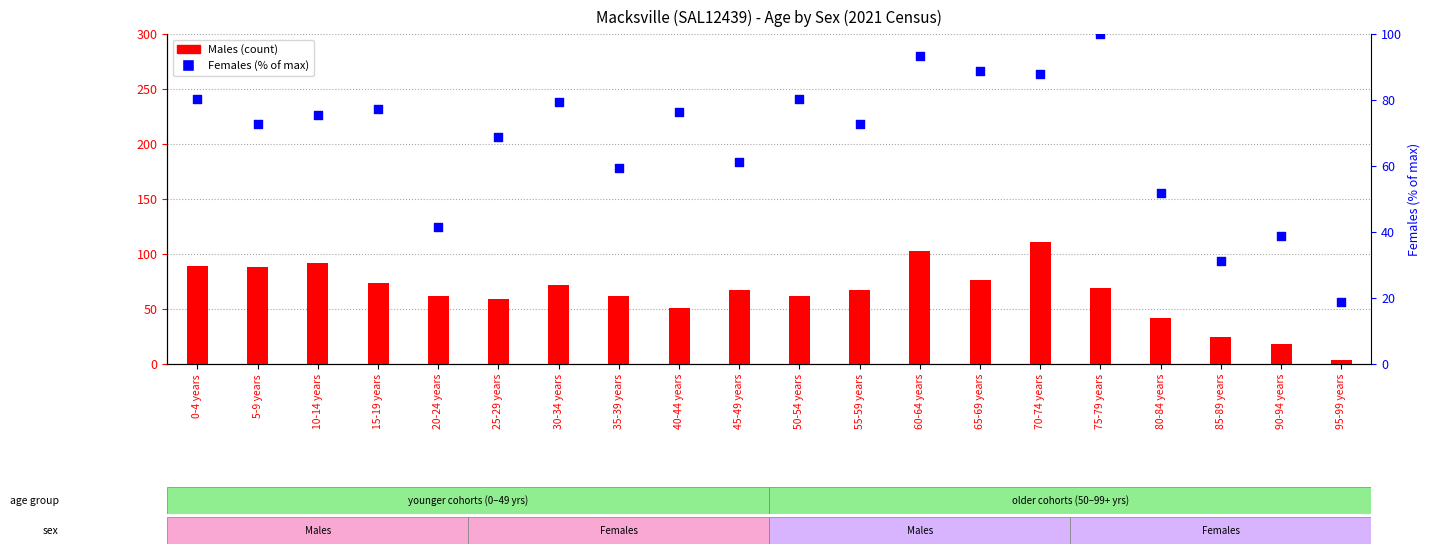

What are all the series names shown in the legend?

Males, Females